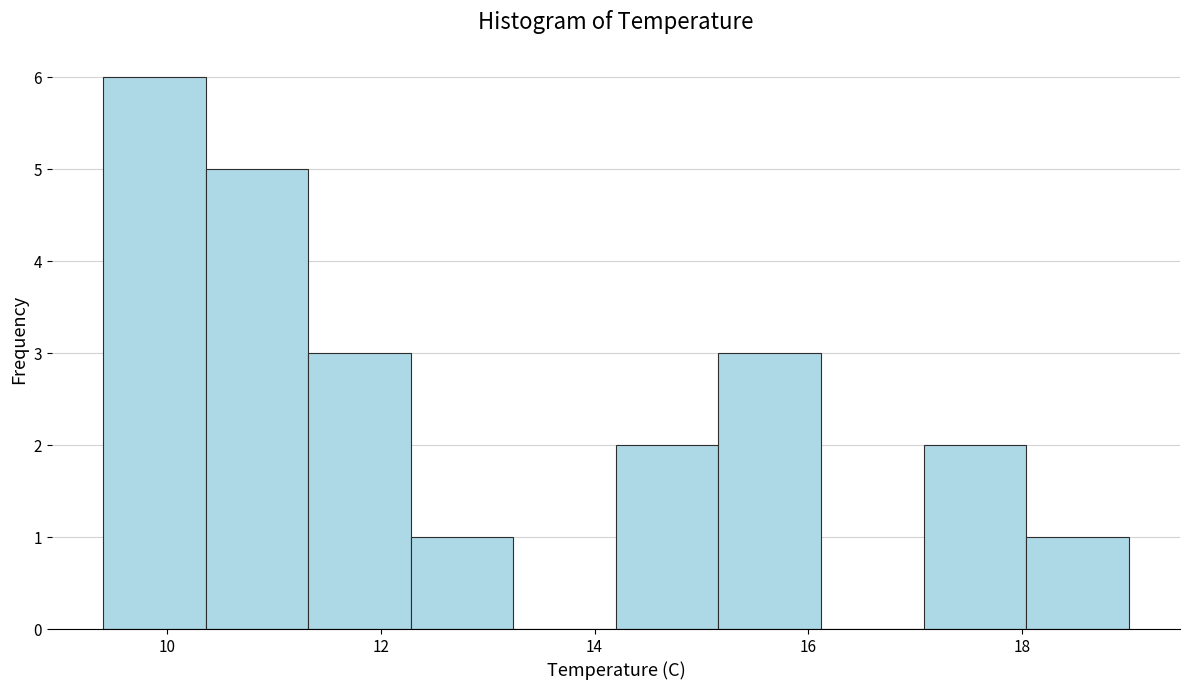

Which range on the x-axis has the tallest bar?

9.40 to 10.36